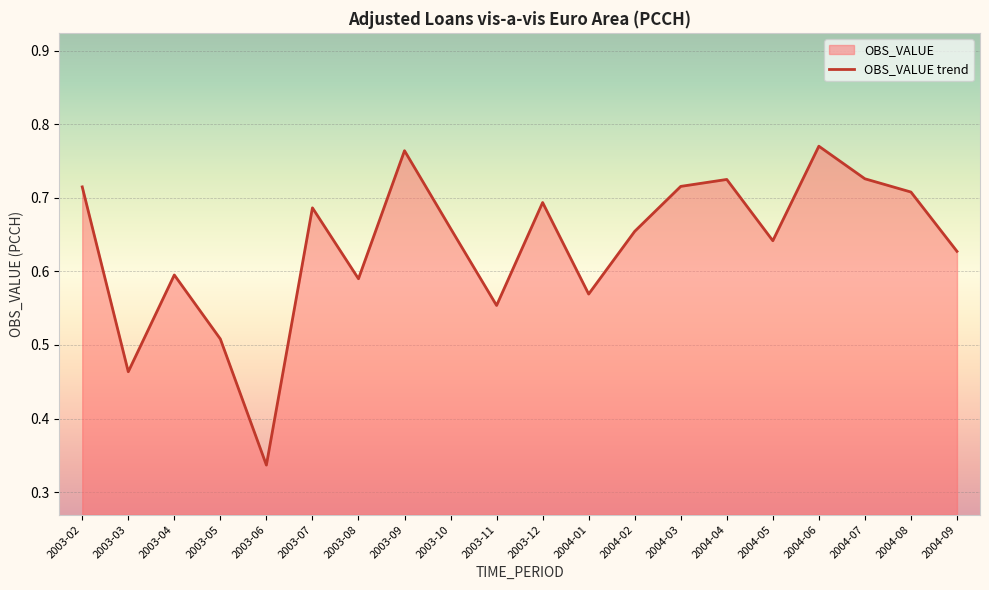

What is the value of the 5th point from the left?

0.3